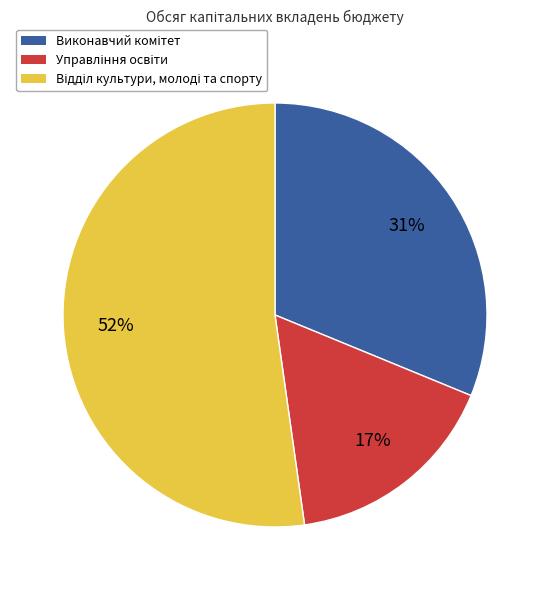

Is there a majority slice in this chart?

Yes